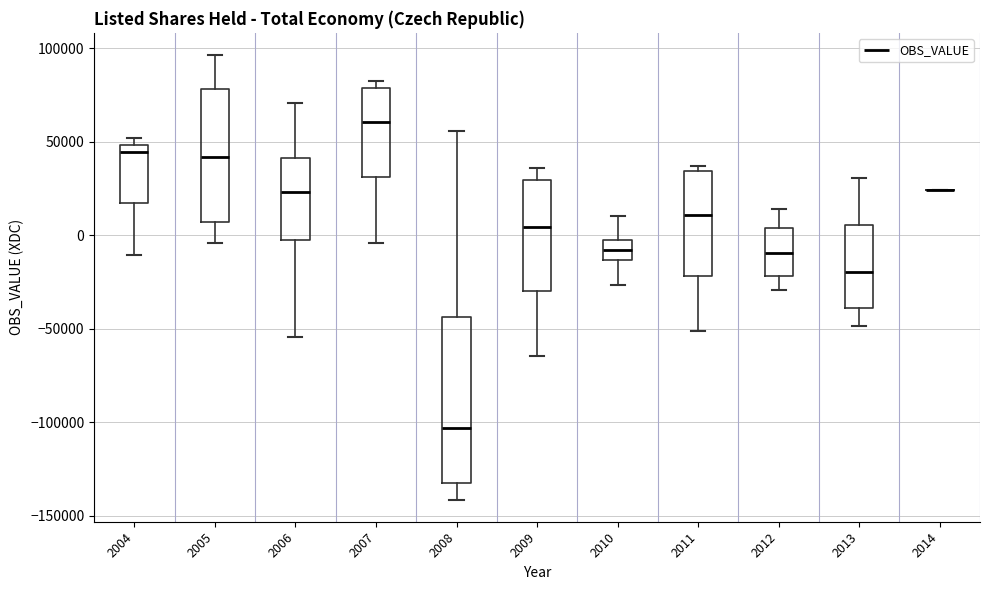

Which box is the tallest, from its lower edge to its upper edge?

2008